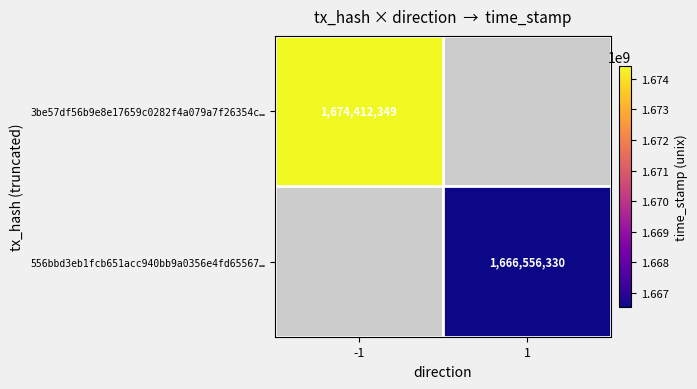

Is it true that 3be57df56b9e8e17659c0282f4a079a7f26354c… equals 857324928.7 at -1?

False